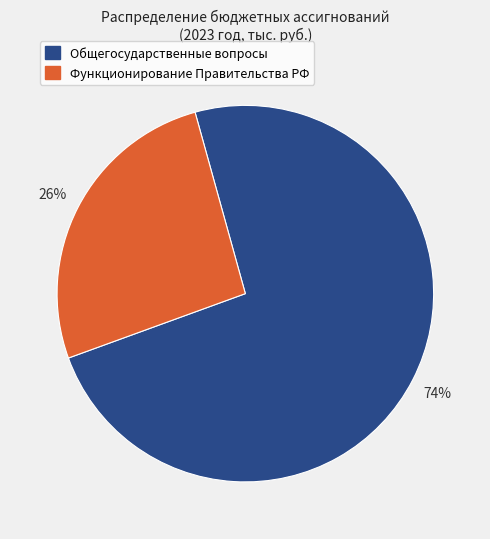

Which slice is the largest?

Общегосударственные вопросы